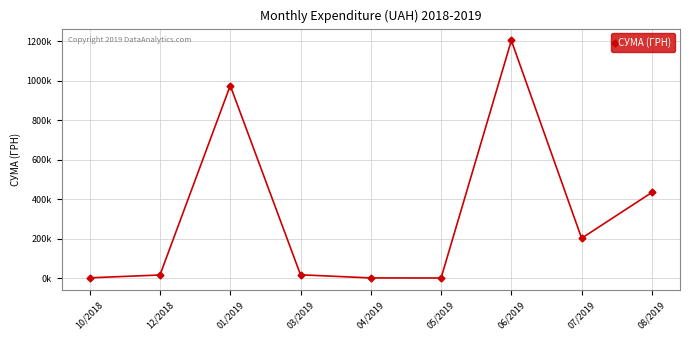

Approximately how many times larger is the value at 05/2019 compared to 10/2018?

0.2